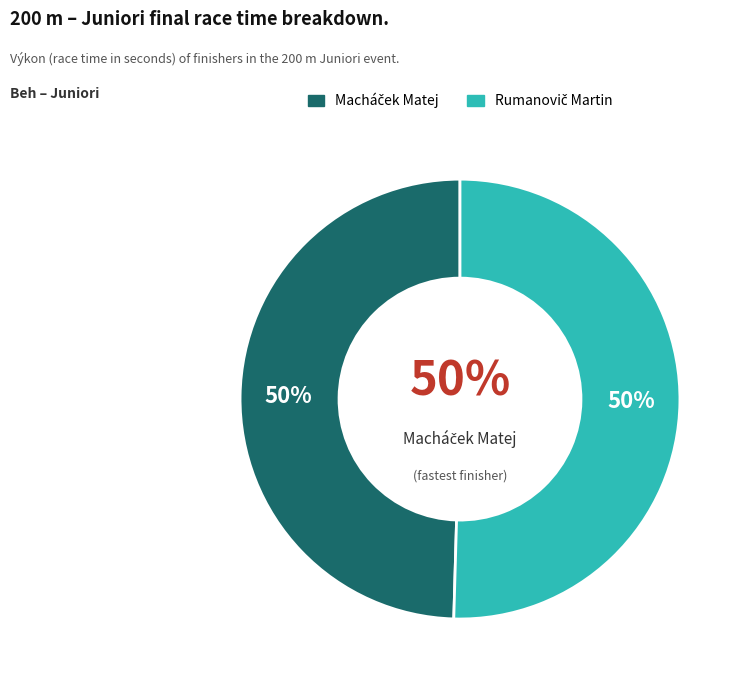

What is the largest slice in the pie chart?

Rumanovič Martin